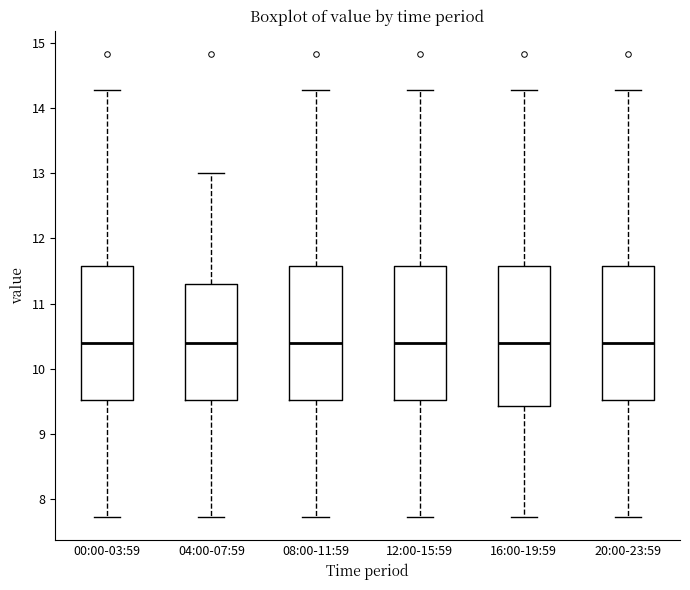

Reading left to right, read every box against the y-axis: the position of its median line, the range the box covers, and the ends of its whiskers. The values are not printed on the chart, so give them approximately, as read against the axis.

00:00-03:59: median 10.4, box 9.5 to 11.6, whiskers 7.7 to 14.3
04:00-07:59: median 10.4, box 9.5 to 11.3, whiskers 7.7 to 13.0
08:00-11:59: median 10.4, box 9.5 to 11.6, whiskers 7.7 to 14.3
12:00-15:59: median 10.4, box 9.5 to 11.6, whiskers 7.7 to 14.3
16:00-19:59: median 10.4, box 9.4 to 11.6, whiskers 7.7 to 14.3
20:00-23:59: median 10.4, box 9.5 to 11.6, whiskers 7.7 to 14.3